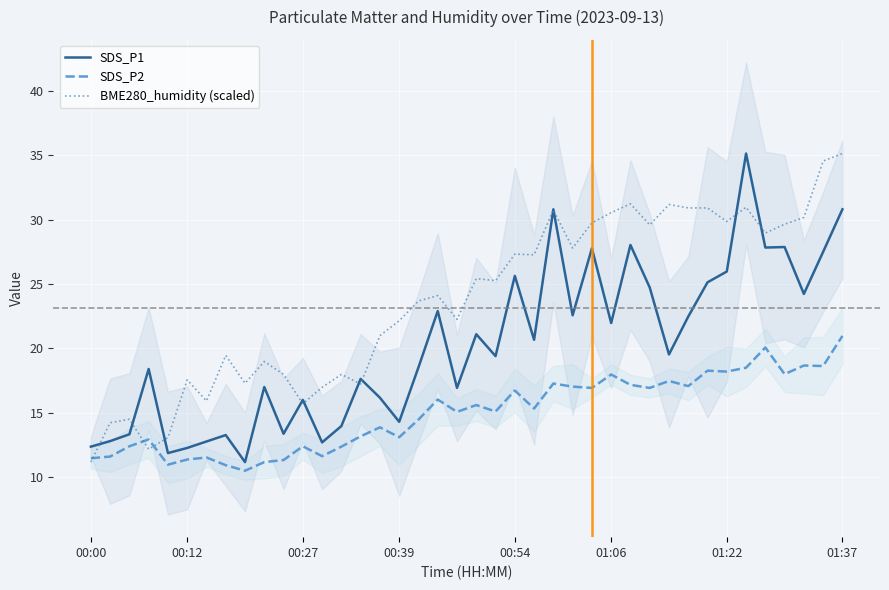

At which label does SDS_P2 reach its peak?

01:37